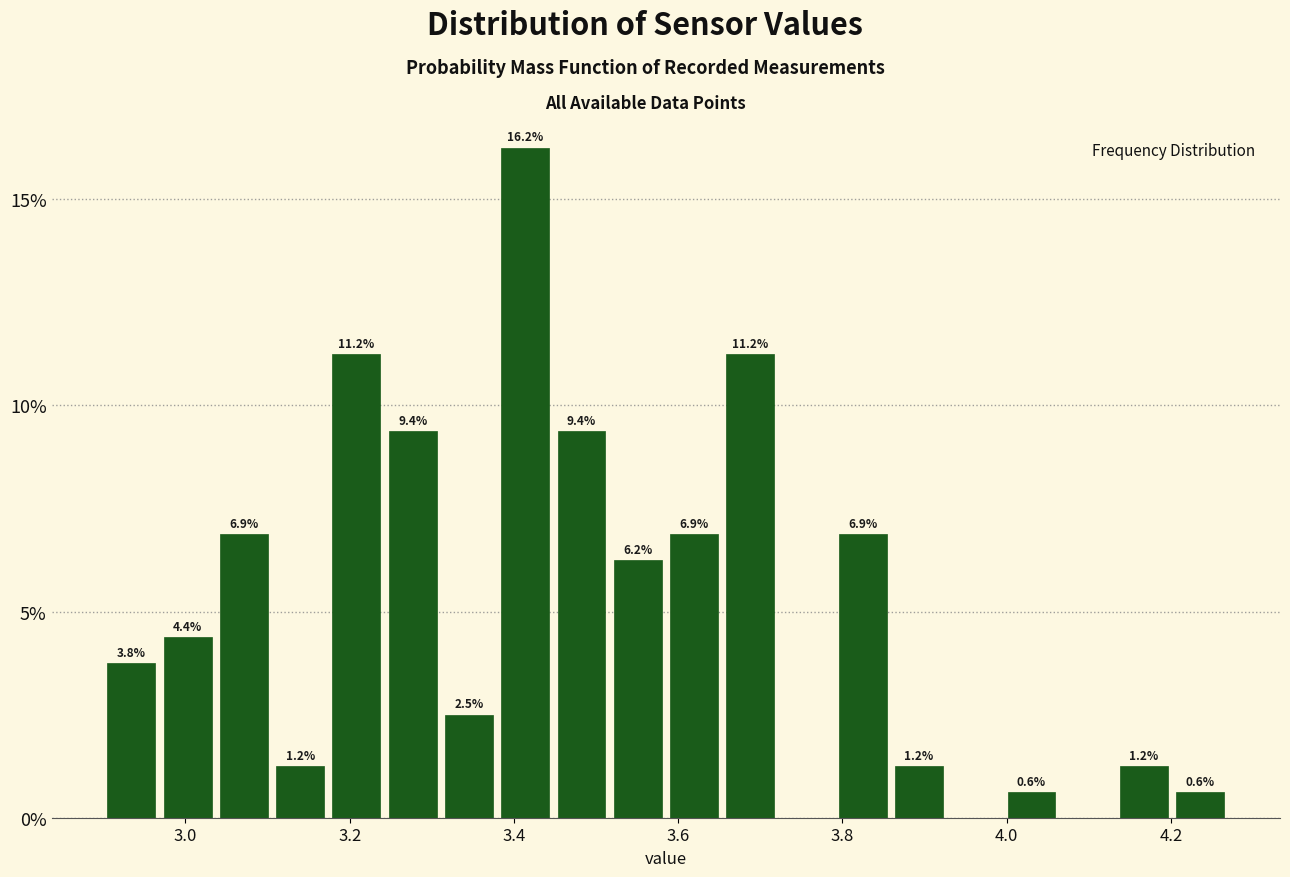

Read against the x-axis, roughly where is the centre of the tallest bar?

3.42